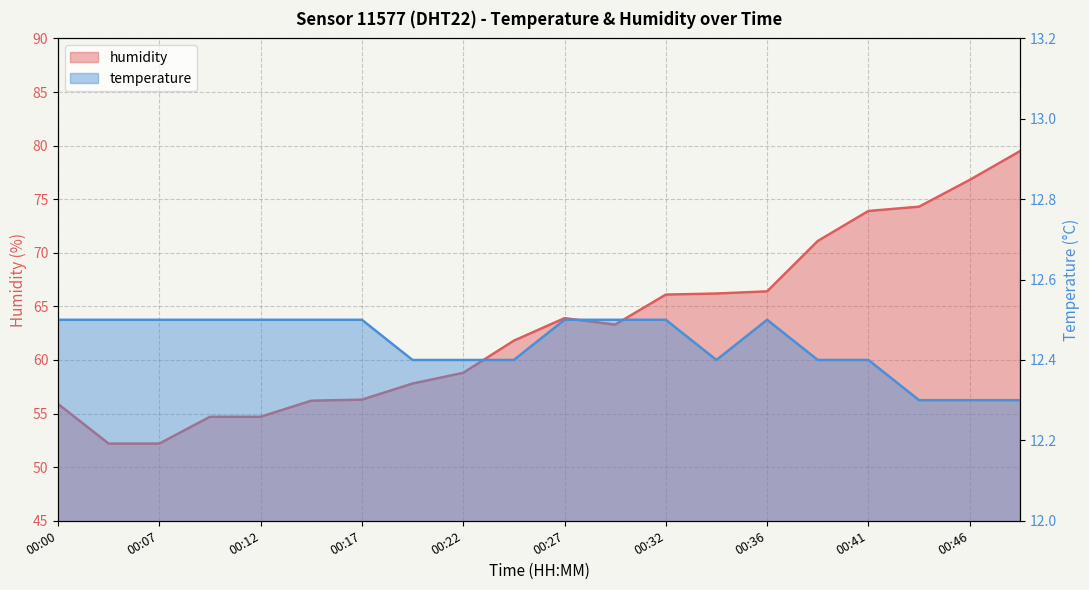

True or false: humidity and temperature cross at least once.

False